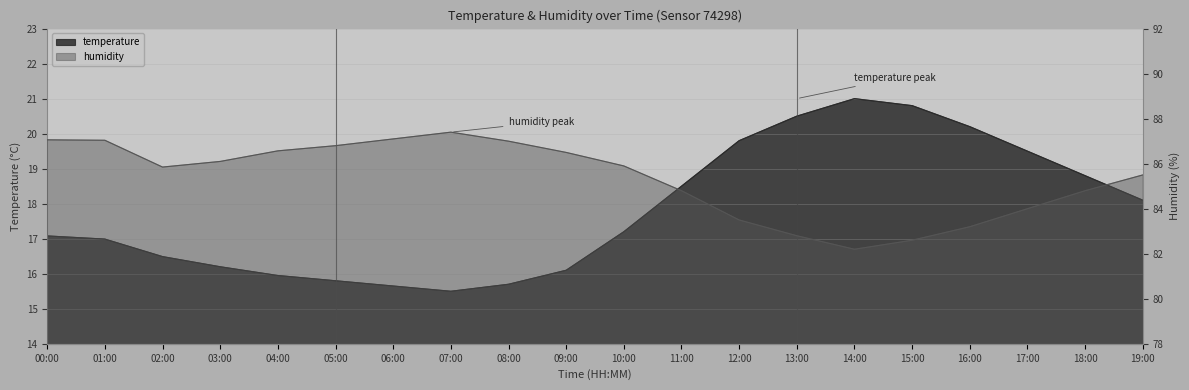

Reading right to left, transcribe all the data shown in this chart.

temperature: 18.1	18.8	19.5	20.2	20.8	21.0	20.5	19.8	18.5	17.2	16.1	15.7	15.5	15.7	15.8	15.9	16.2	16.5	17.0	17.1
humidity: 85.5	84.8	84.0	83.2	82.6	82.2	82.8	83.5	84.8	85.9	86.5	87.0	87.4	87.1	86.8	86.6	86.1	85.8	87.0	87.1